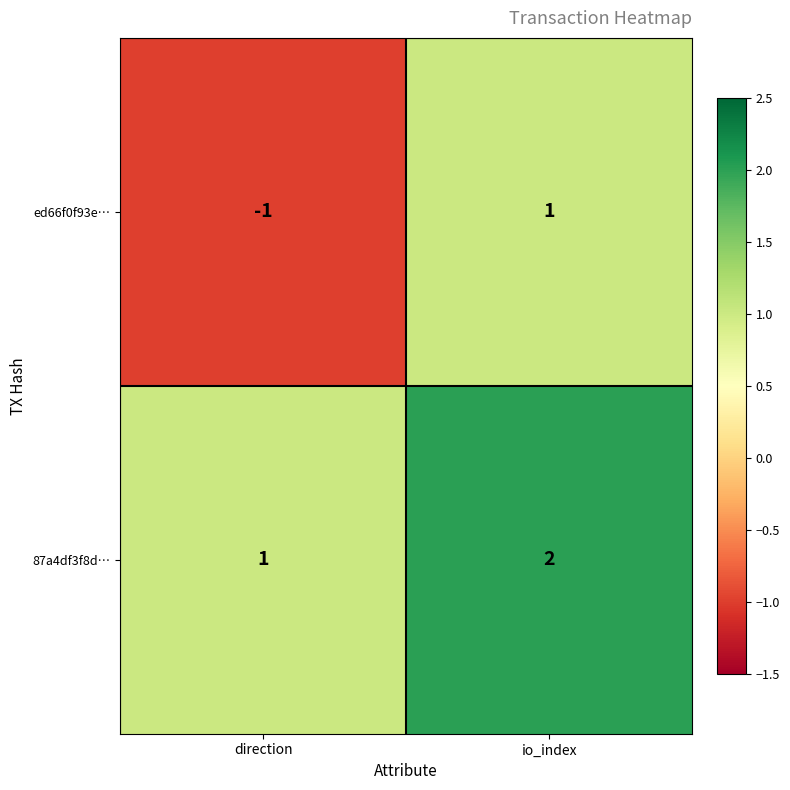

Which category has the highest value across all series?

io_index